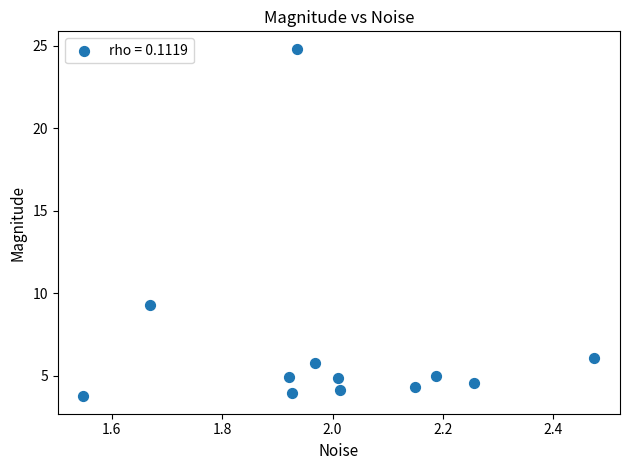

What is the range of X values (max minus min)?

0.9